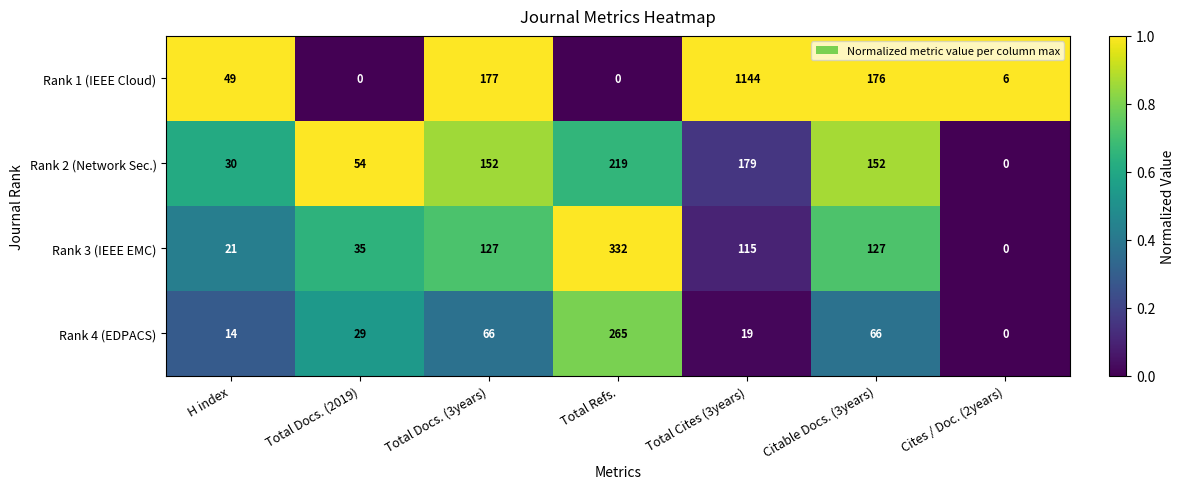

At Citable Docs. (3years), list the series in order from largest to smallest.

Rank 1 (IEEE Cloud), Rank 2 (Network Sec.), Rank 3 (IEEE EMC), Rank 4 (EDPACS)